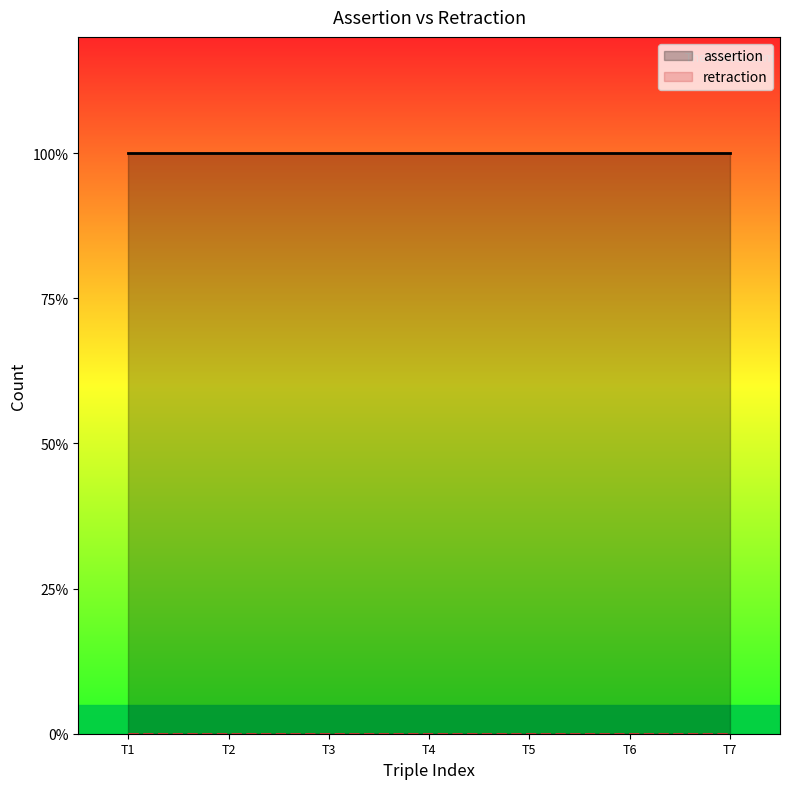

True or false: assertion and retraction cross at least once.

False